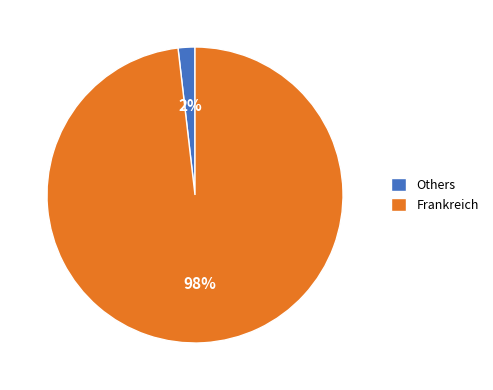

Is there any slice that represents more than half of the pie?

Yes